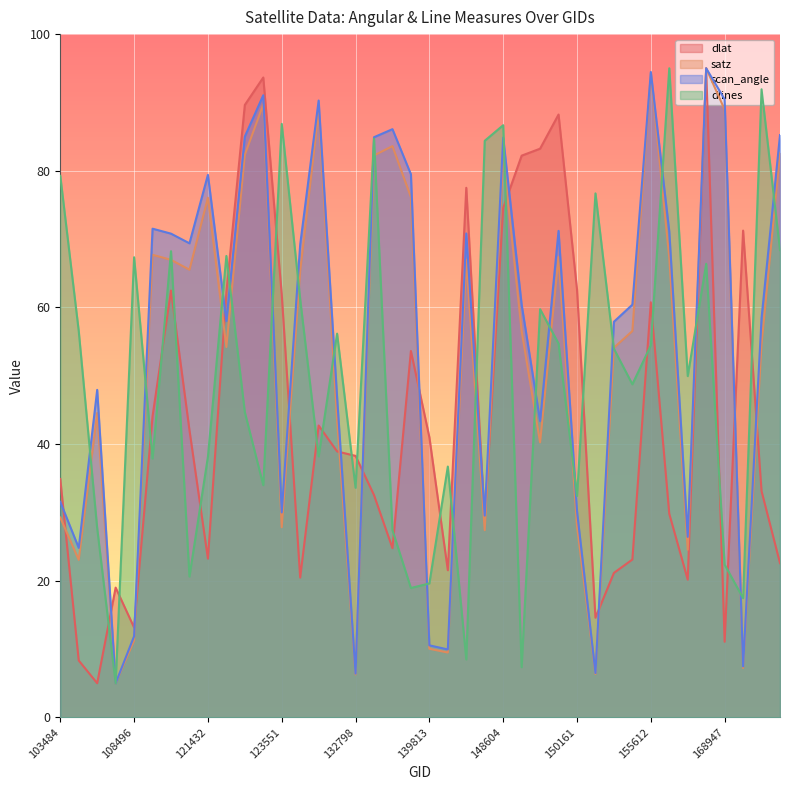

At which category is the sum across all series the highest?

156542